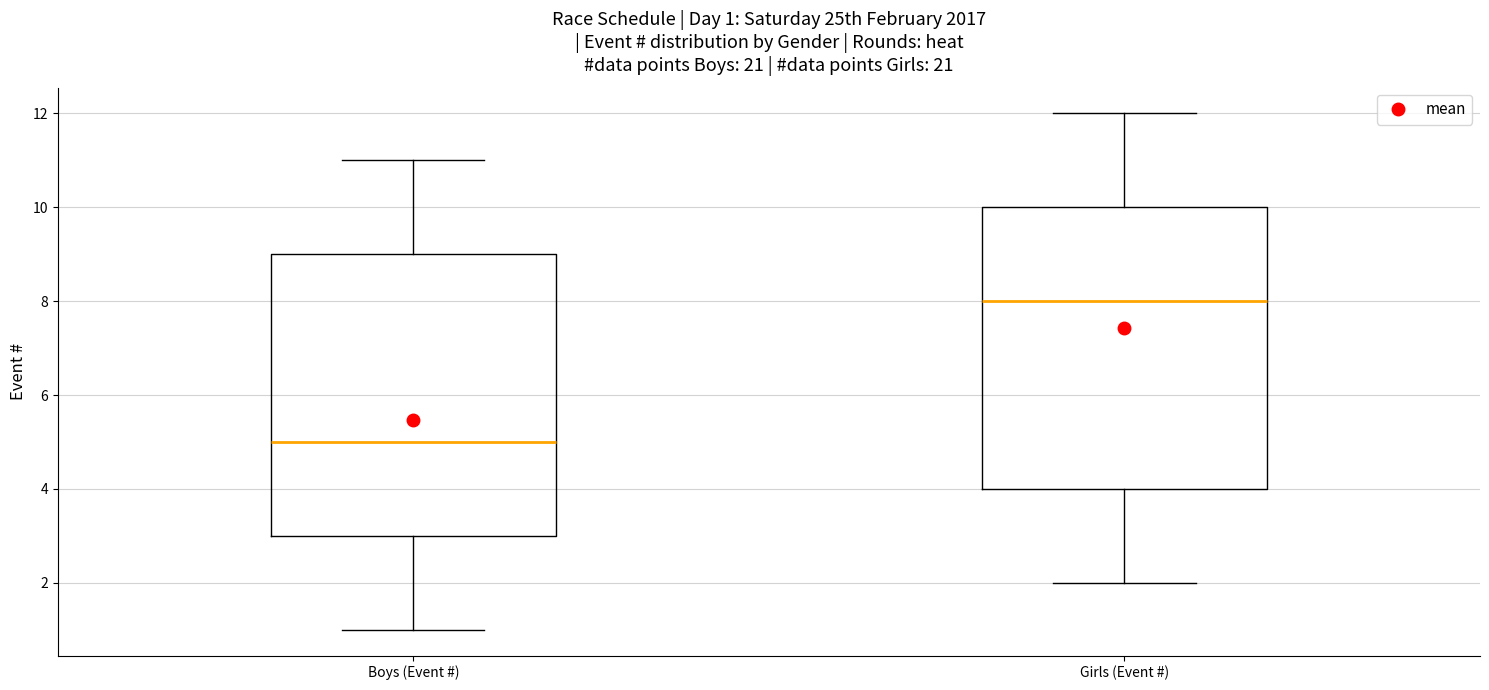

Which box's median line is the lowest?

Boys (Event #)